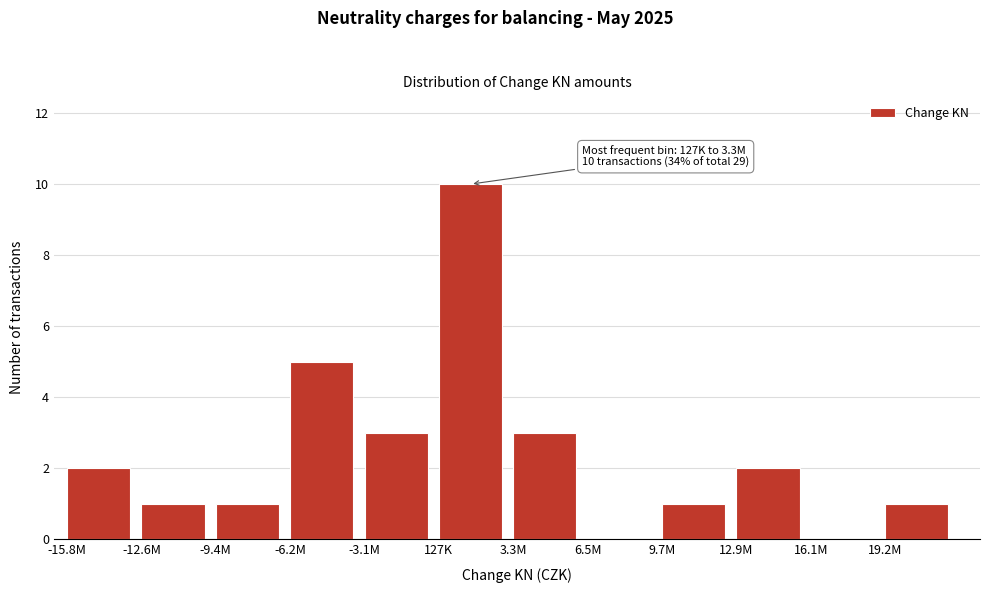

Reading left to right, transcribe all the data shown in this chart.

-15.8M=2	-12.6M=1	-9.4M=1	-6.2M=5	-3.1M=3	127K=10	3.3M=3	6.5M=0	9.7M=1	12.9M=2	16.1M=0	19.2M=1